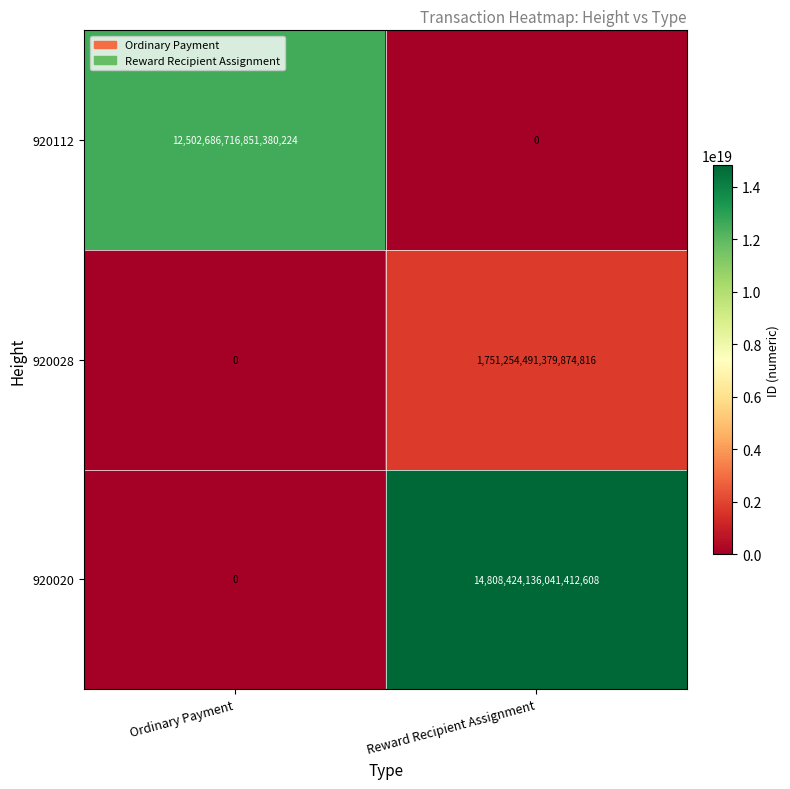

At which category is the sum across all series the highest?

Reward Recipient Assignment